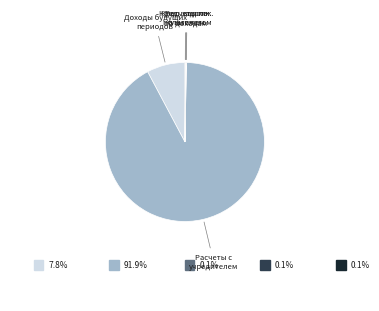

Is there a majority slice in this chart?

Yes